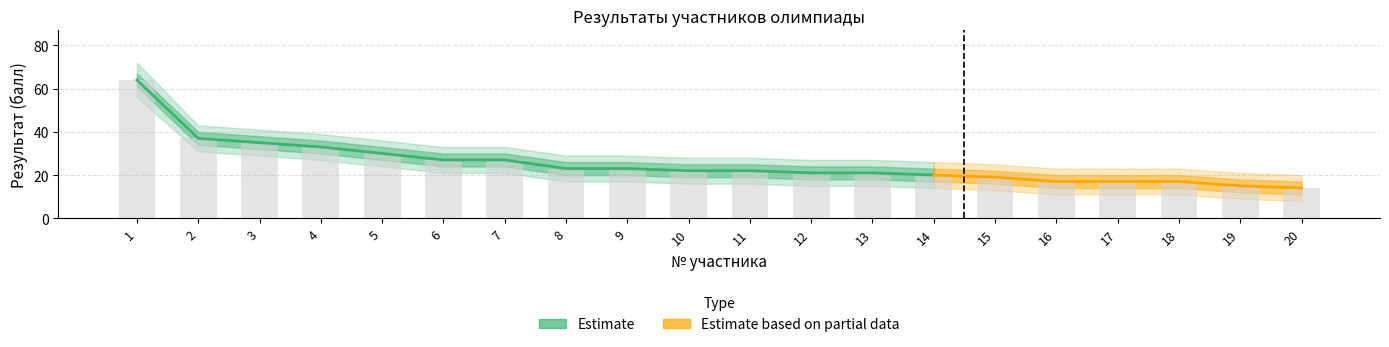

What is the value of the Результат (балл) bar at the 15th from the left?

19